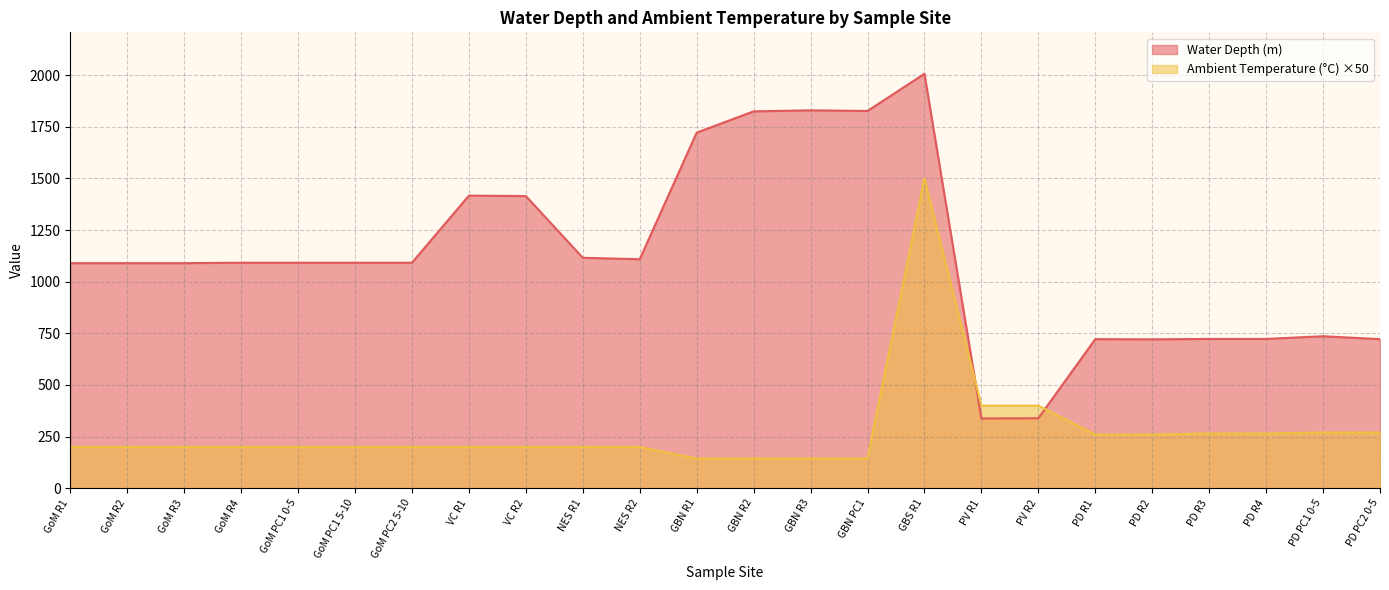

At PD R1, list the series in order from largest to smallest.

Water Depth (m), Ambient Temperature (°C) ×50